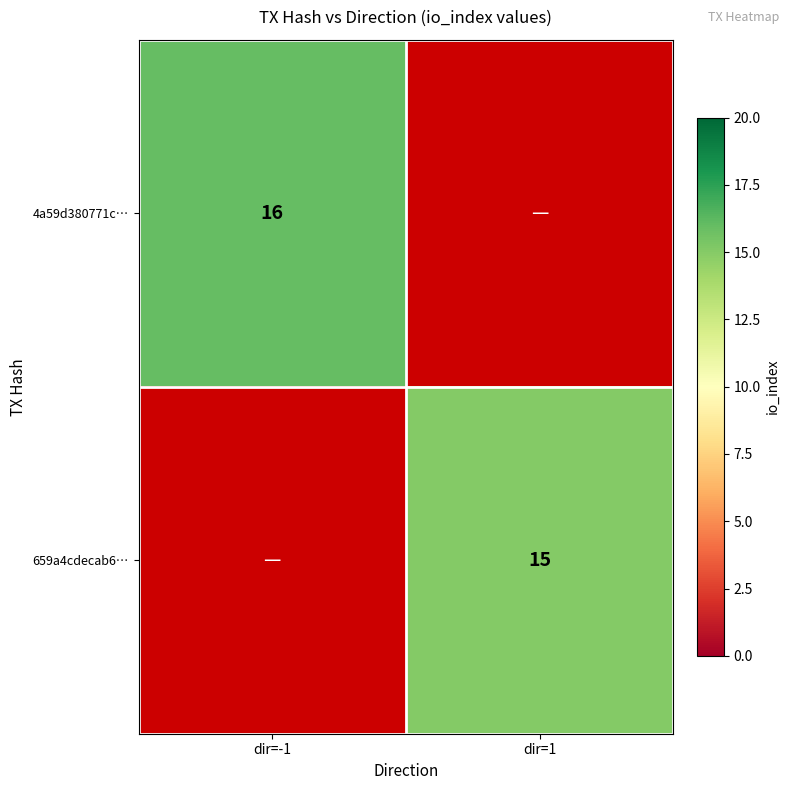

The value of 4a59d380771c… at dir=-1 is 16. True or false?

True